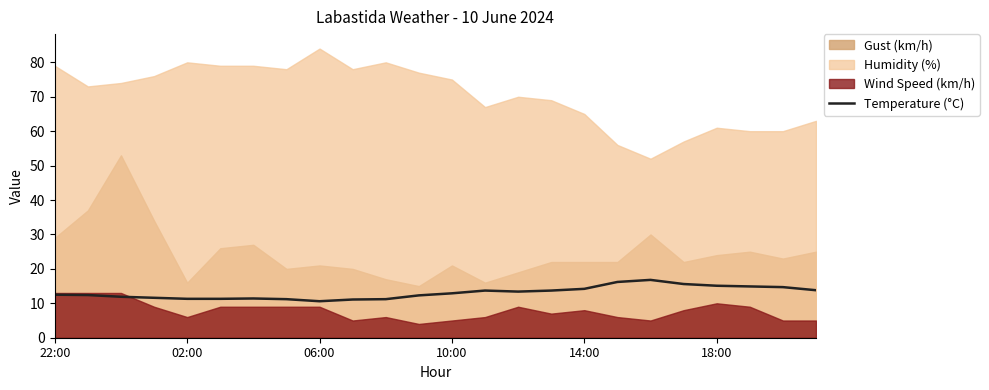

Reading left to right, what are all the values shown in this chart?

12.5	12.4	11.9	11.6	11.3	11.3	11.4	11.2	10.6	11.1	11.2	12.3	12.9	13.7	13.4	13.7	14.2	16.2	16.8	15.6	15.1	14.9	14.7	13.8